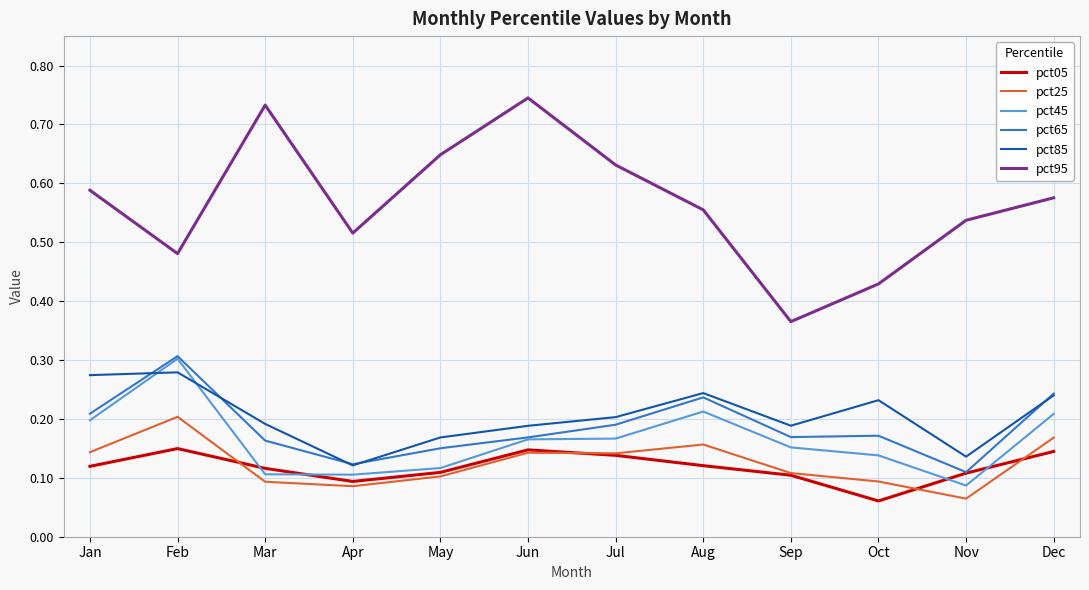

Which category has the lowest value in the pct25 series?

Nov